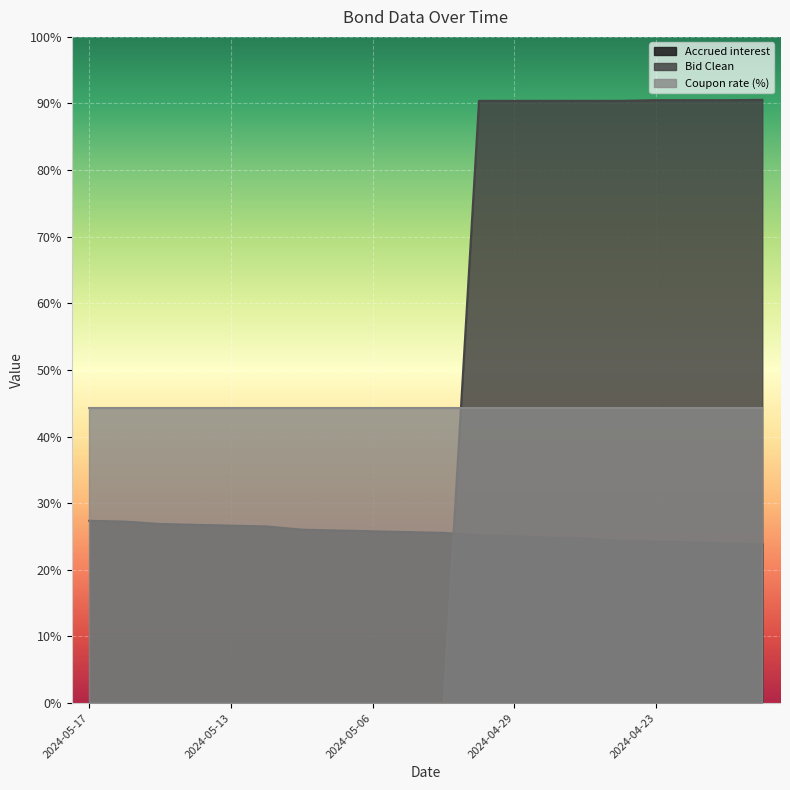

At how many categories does at least one series exceed 81?

9